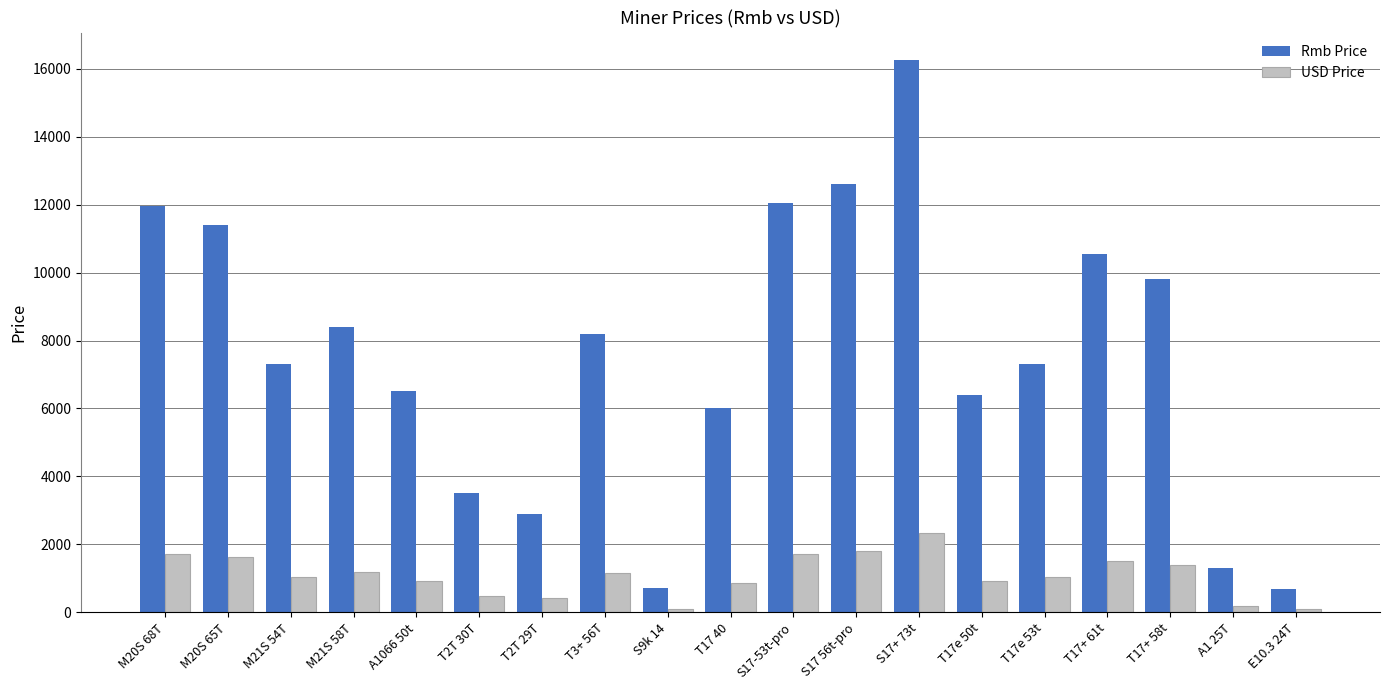

What is the value of the Rmb Price bar at the 6th from the left?

3500.0